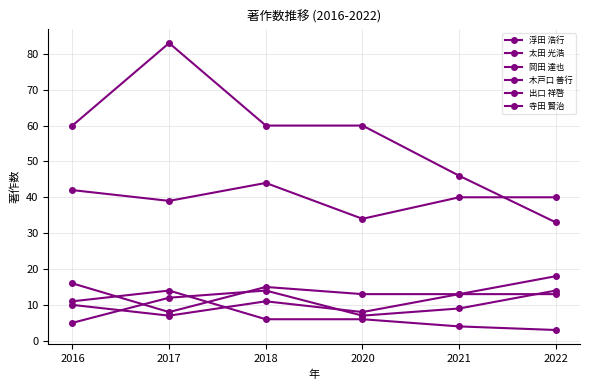

What is the value of the 木戸口 善行 point at the 5th from the left?

4